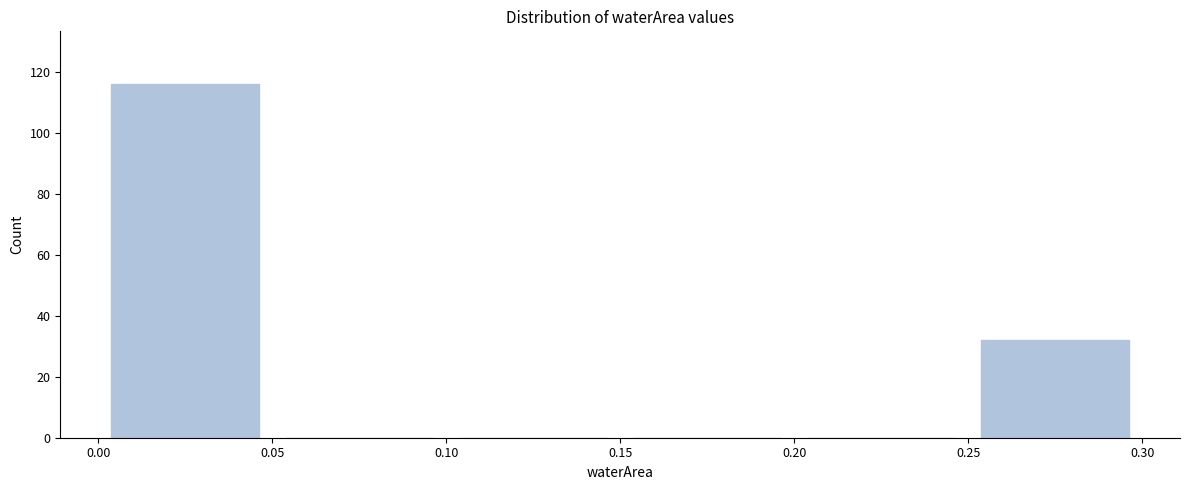

Reading left to right, list every bar in this chart as the range it spans on the x-axis followed by its height. The values are not printed on the chart, so give them approximately, as read against the axis.

0.00 to 0.05: 116
0.05 to 0.10: 0
0.10 to 0.15: 0
0.15 to 0.20: 0
0.20 to 0.25: 0
0.25 to 0.30: 32